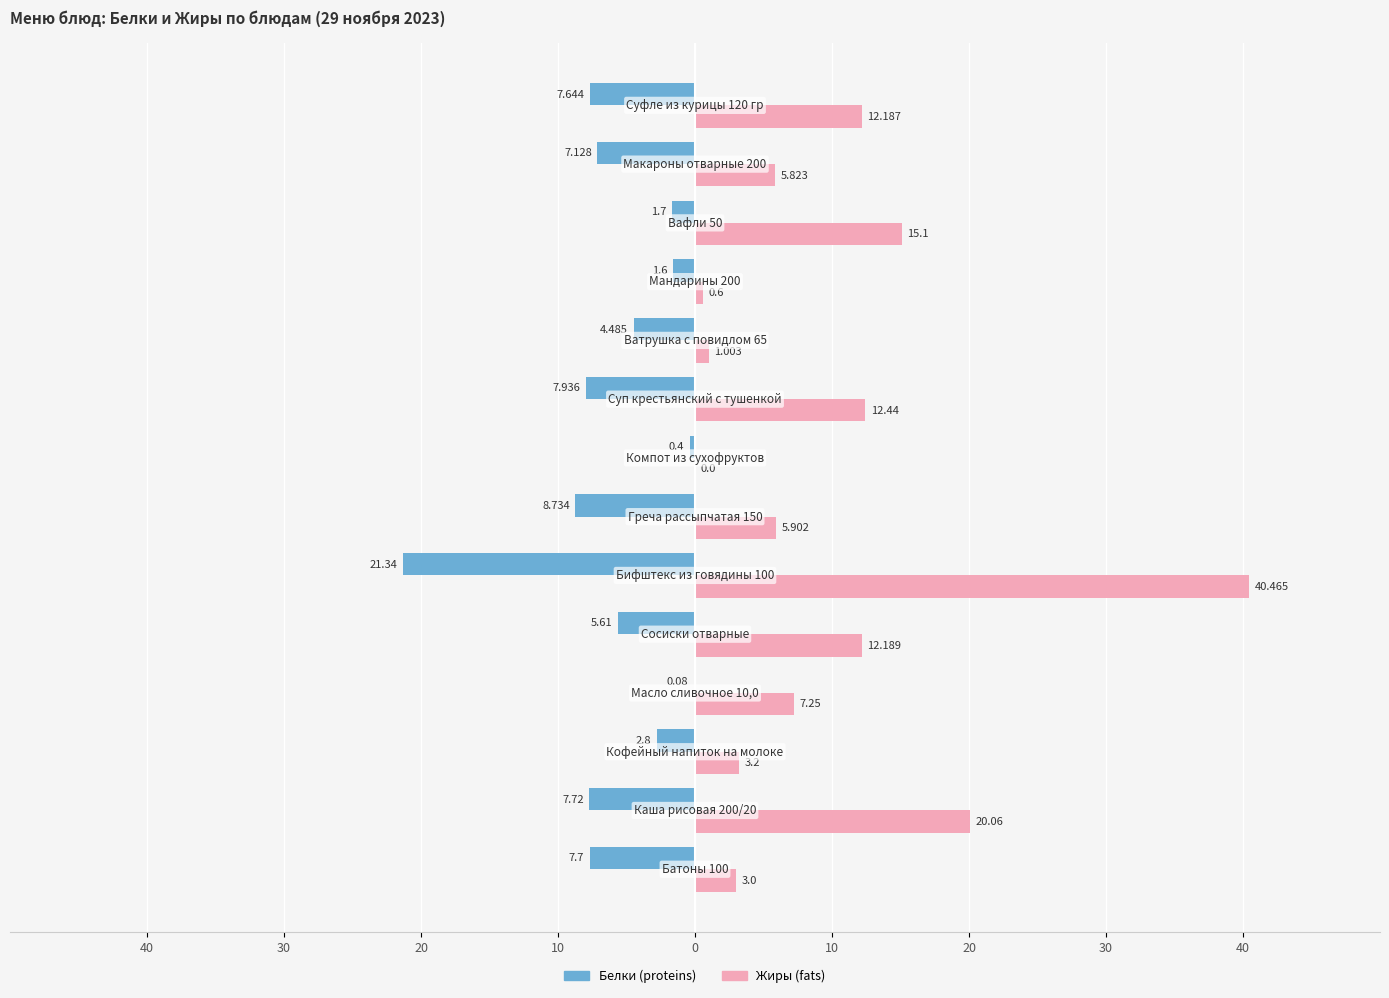

What are all the series names shown in the legend?

Белки (proteins), Жиры (fats)